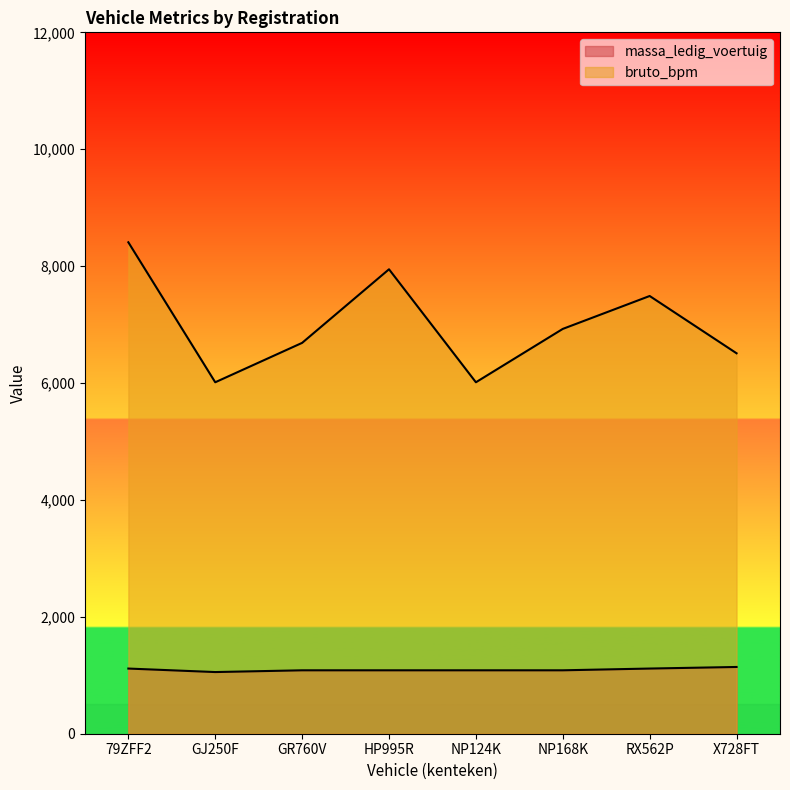

True or false: bruto_bpm and massa_ledig_voertuig cross at least once.

False